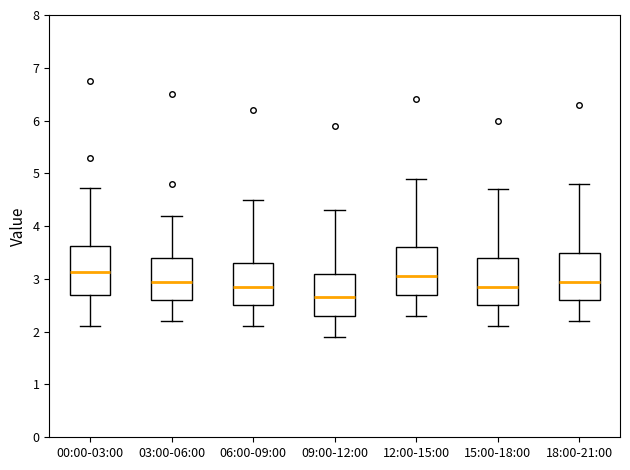

Where is the upper edge of the box for 06:00-09:00 on the y-axis? The values are not printed on the chart, so give them approximately, as read against the axis.

3.3